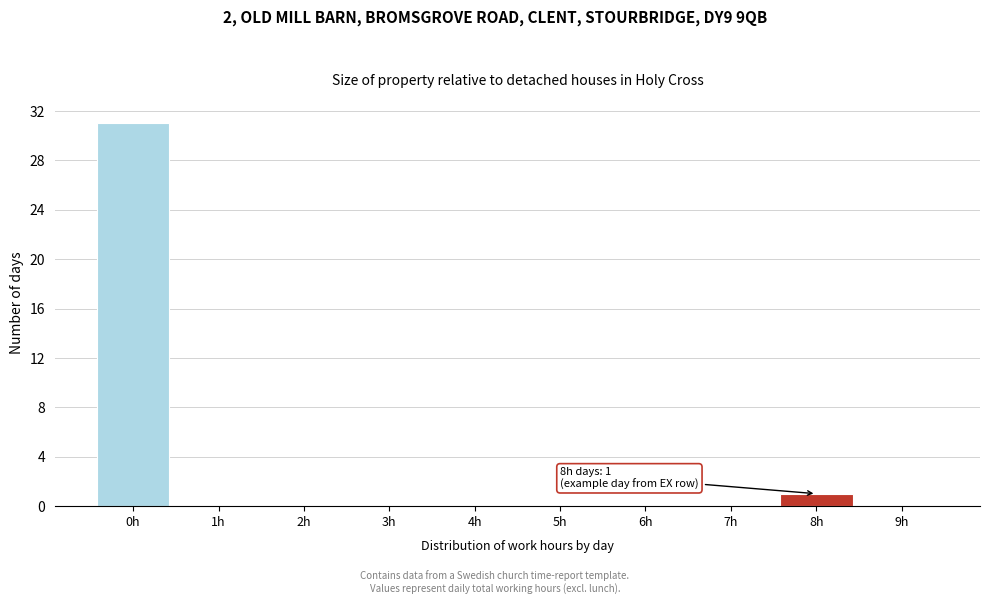

Over which range of the x-axis is the bar tallest?

-0.5 to 0.5